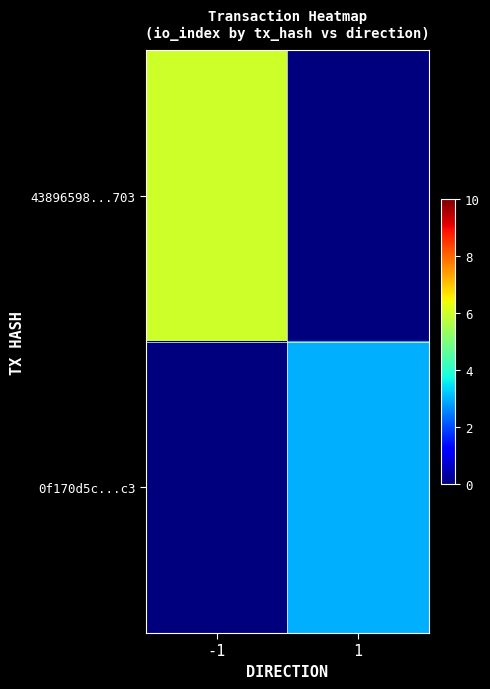

Reading right to left, transcribe all the data shown in this chart.

43896598...703: 1=0	-1=6
0f170d5c...c3: 1=3	-1=0